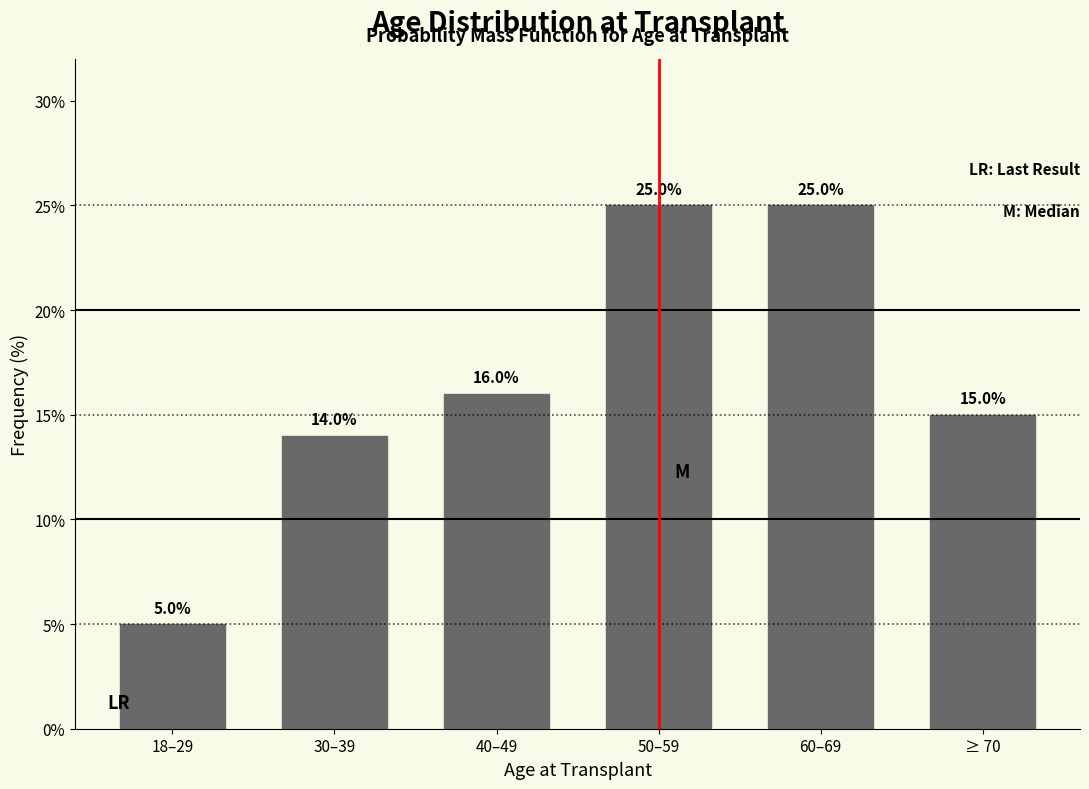

Reading right to left, transcribe all the data shown in this chart.

15.0	25.0	25.0	16.0	14.0	5.0